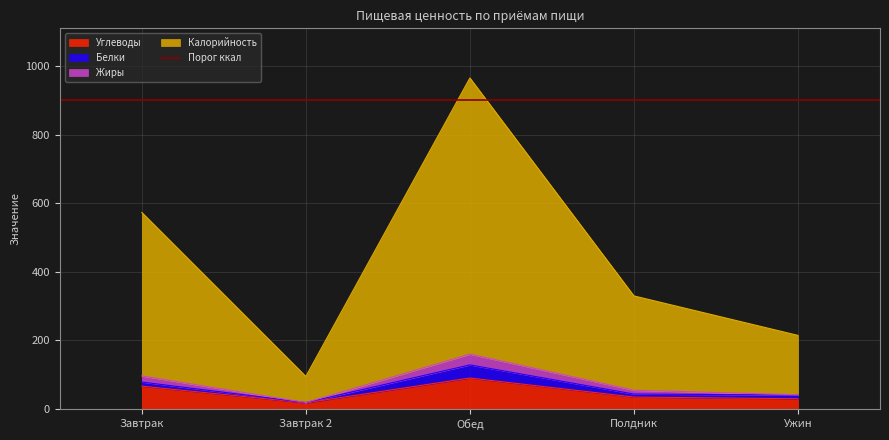

What is the label of the 2nd point from the right?

Полдник